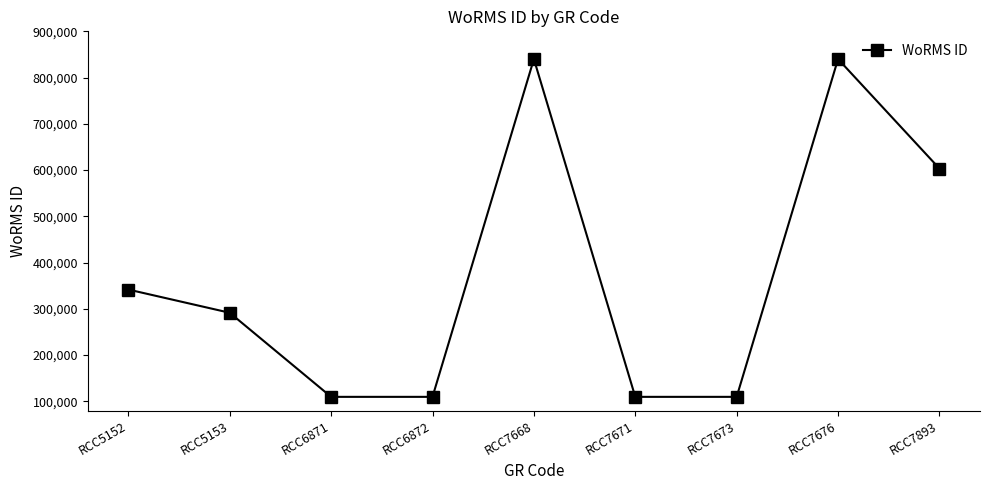

What is the approximate value at RCC7668, to the nearest 10?

840030